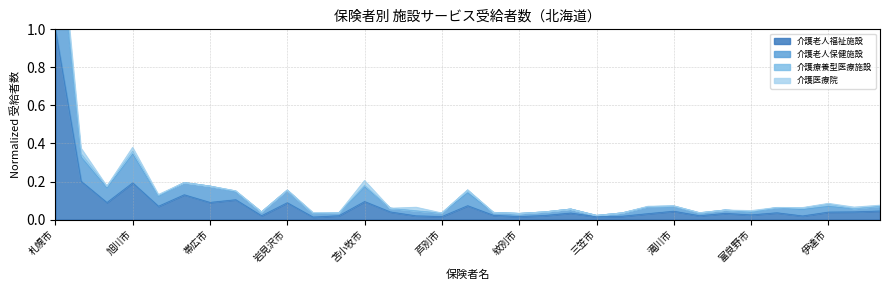

At which category is the sum across all series the highest?

札幌市